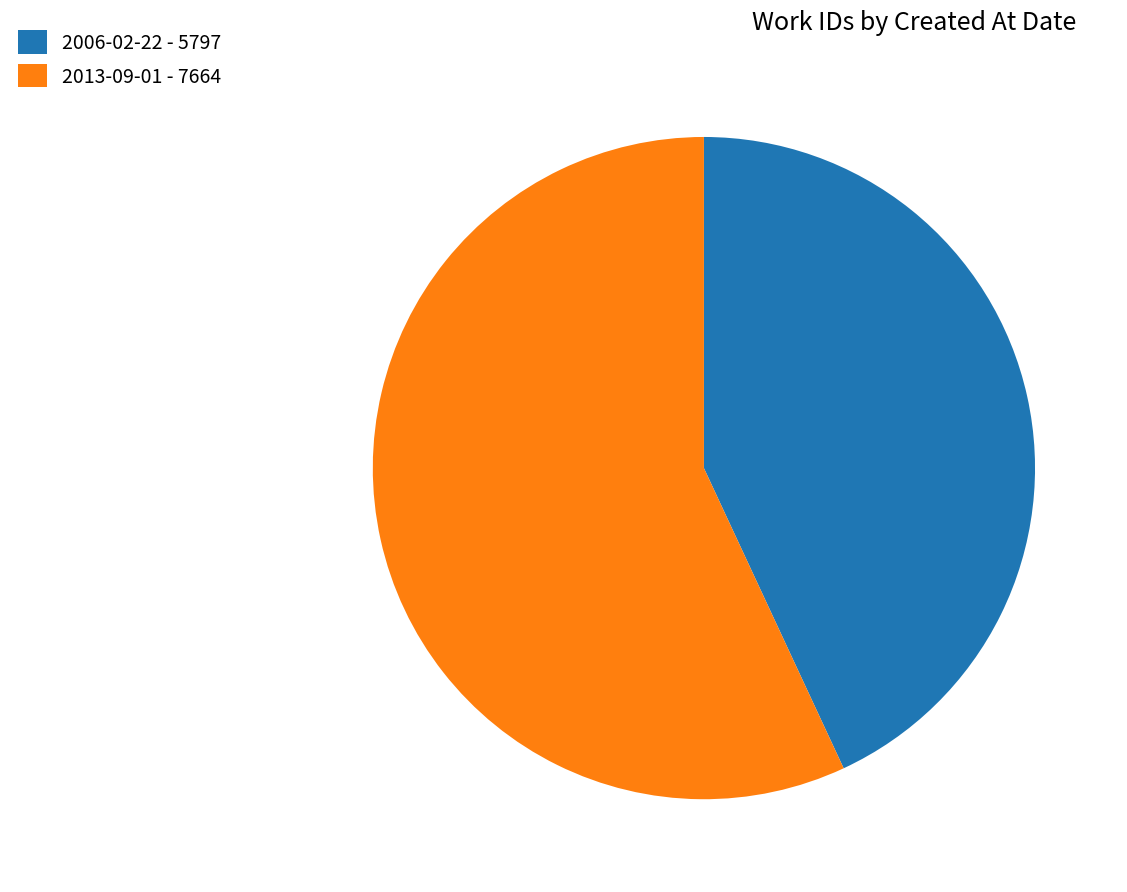

Do 2006-02-22 and 2013-09-01 together represent more than half of the pie?

Yes